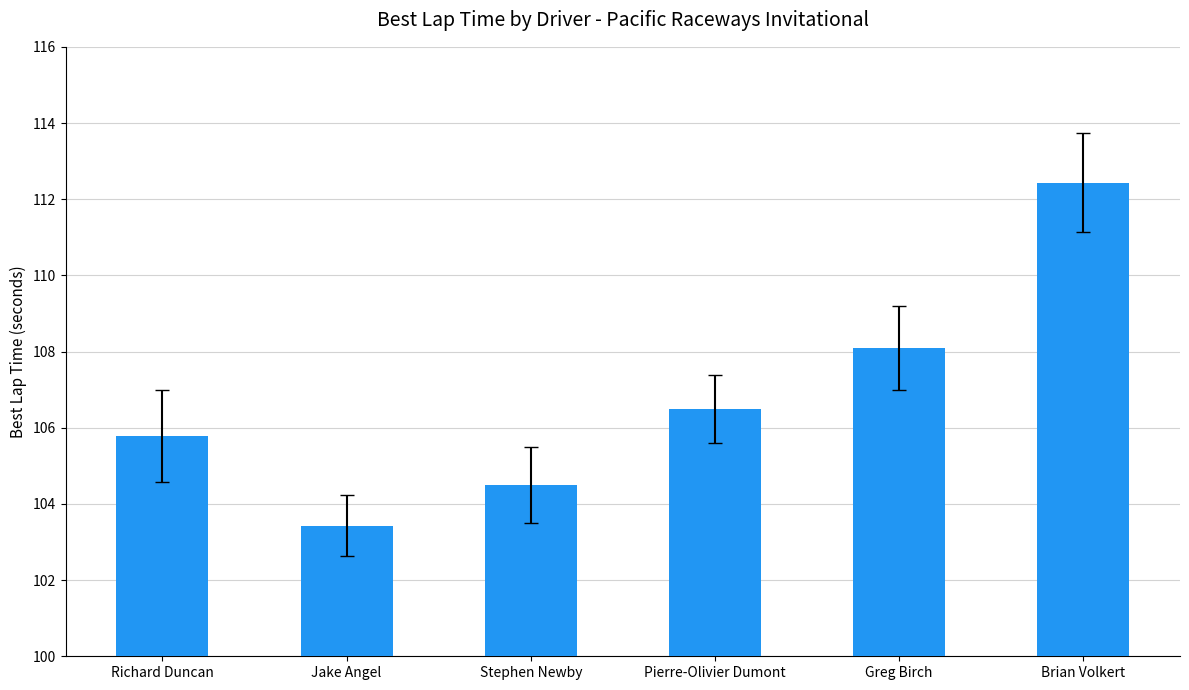

What is the value of the 2nd bar from the left?

103.4